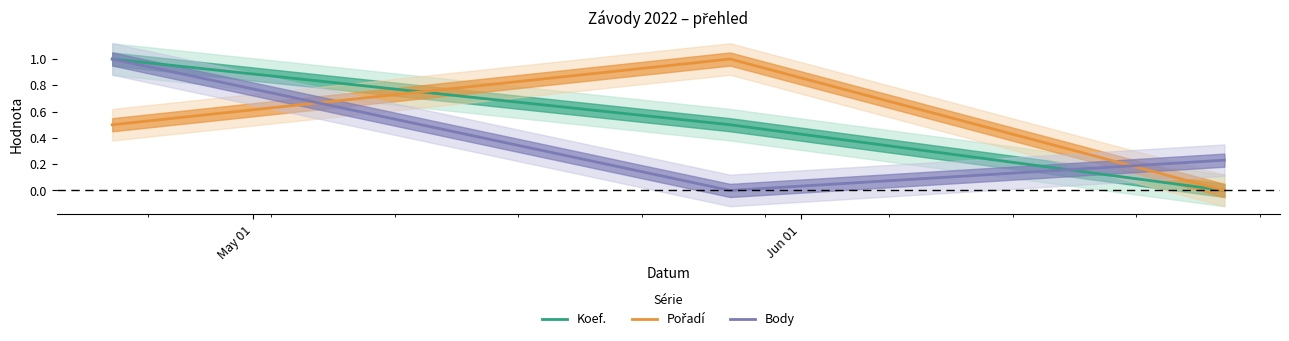

What are all the series names shown in the legend?

Koef., Pořadí, Body